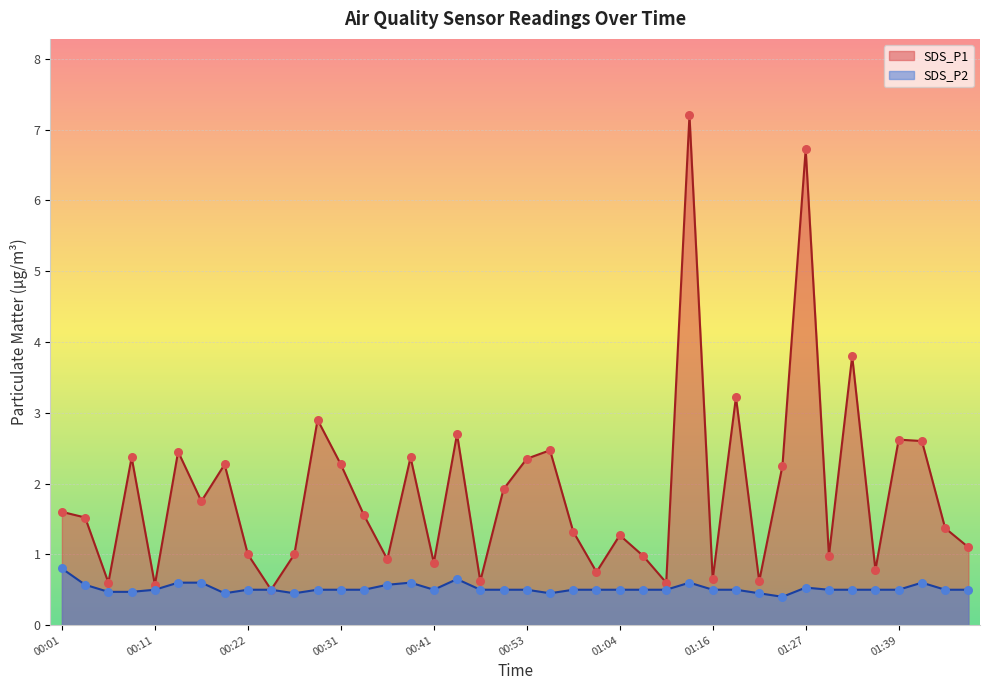

What is the total value across all series at 01:36?

1.3